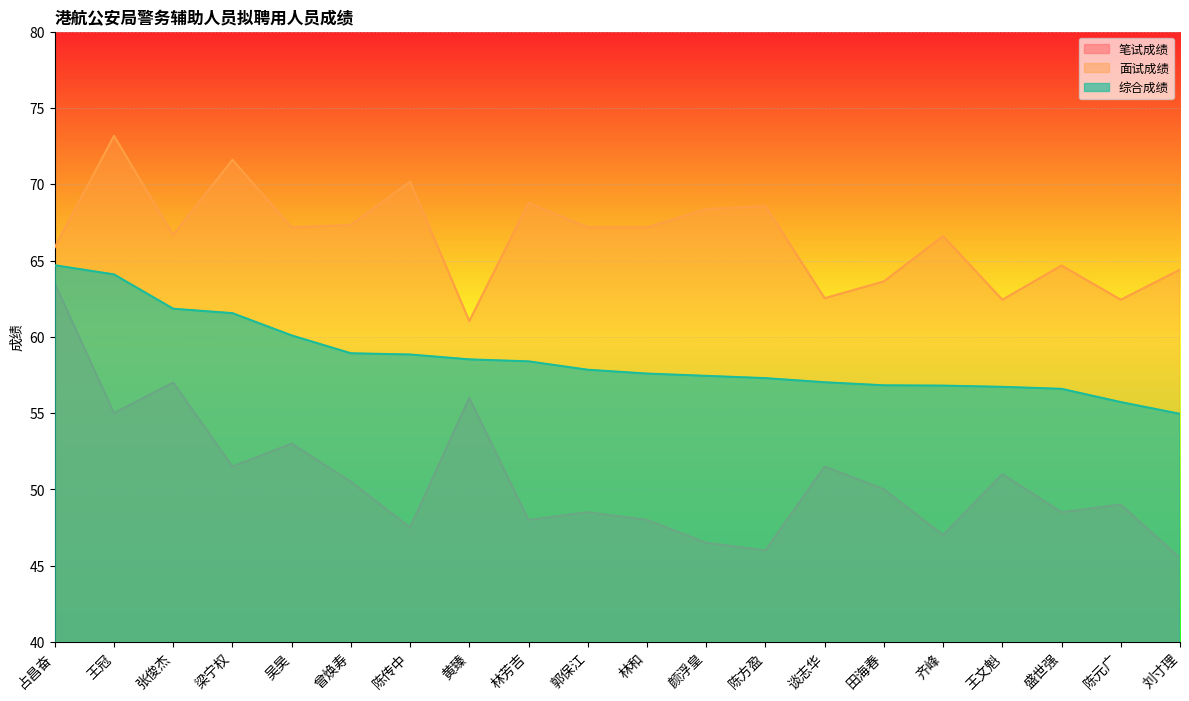

What is the total value across all series at 颜浮皇?

172.3